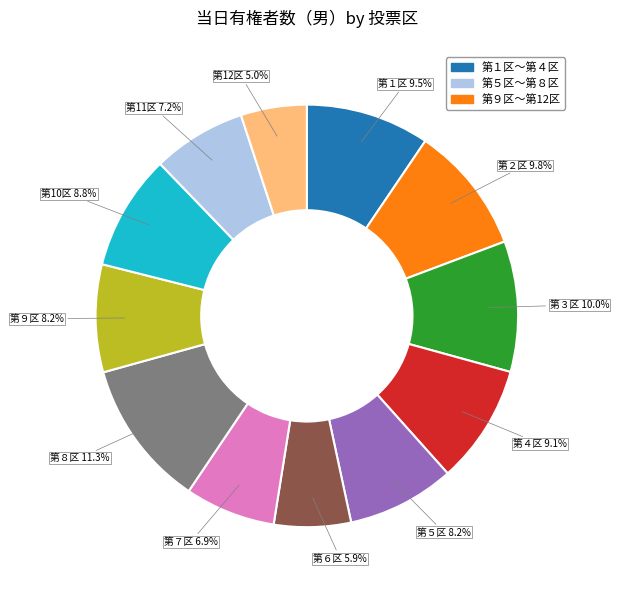

How many slices are in this pie chart?

12